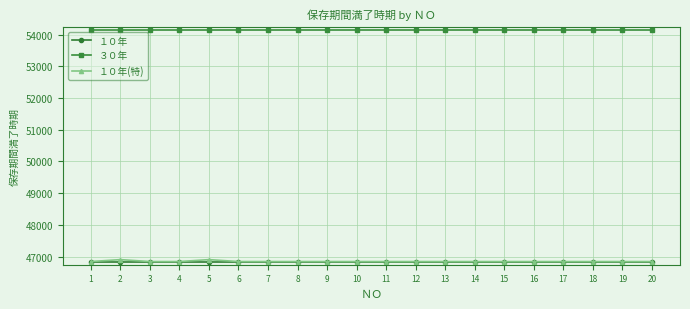

At how many categories does at least one series exceed 48643?

20